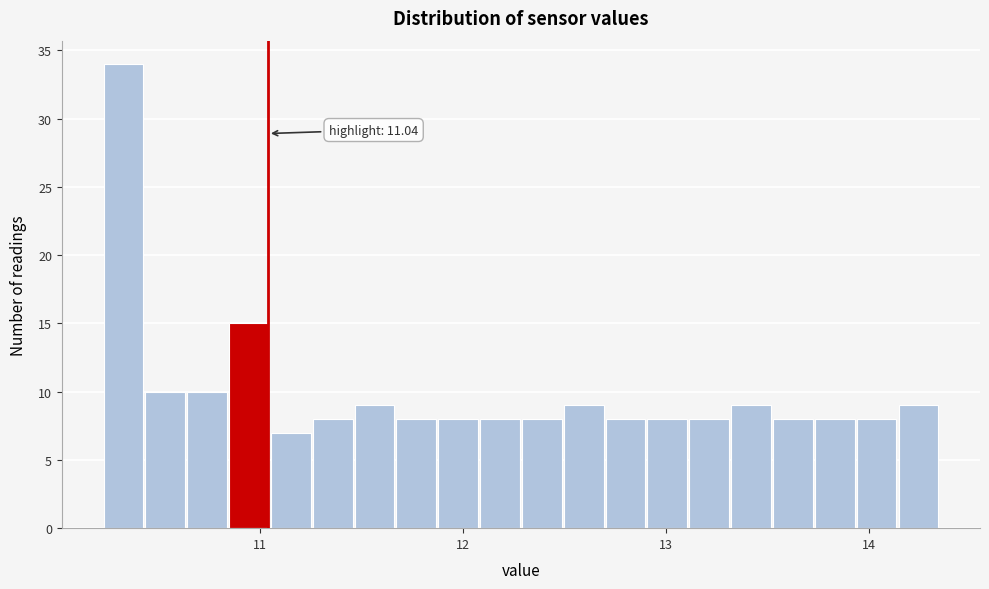

Read against the x-axis, roughly where is the centre of the tallest bar?

10.3